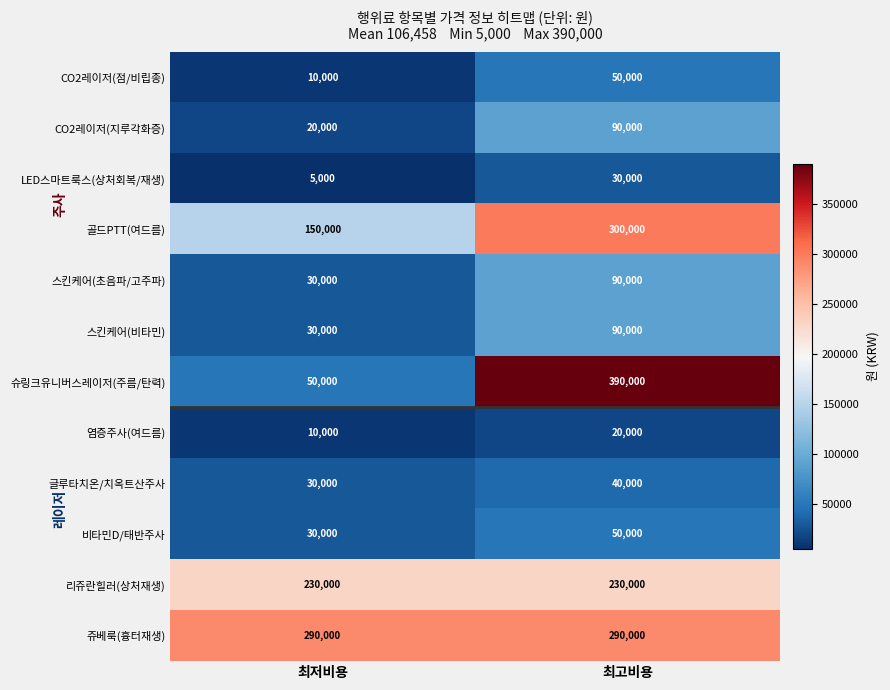

What is the difference between the maximum and minimum values in the LED스마트룩스(상처회복/재생) series?

25000